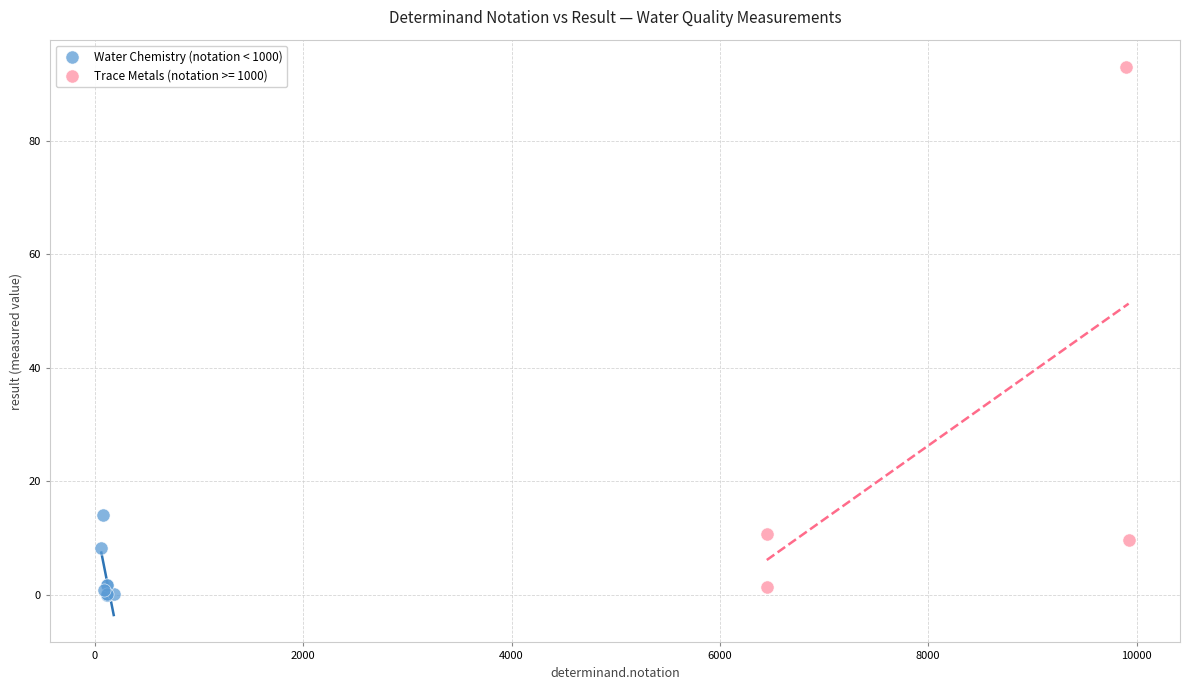

Which series has the largest Y range (max minus min)?

Trace Metals (notation >= 1000)